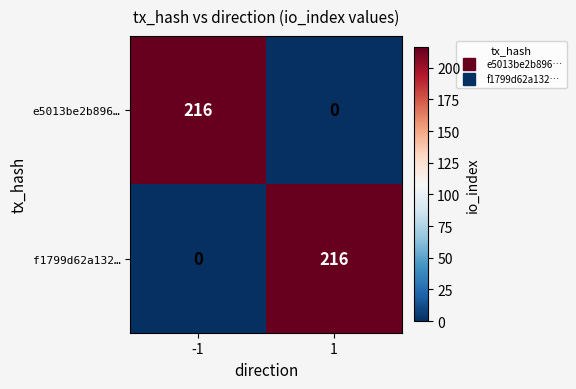

How many categories are shown in the chart?

2